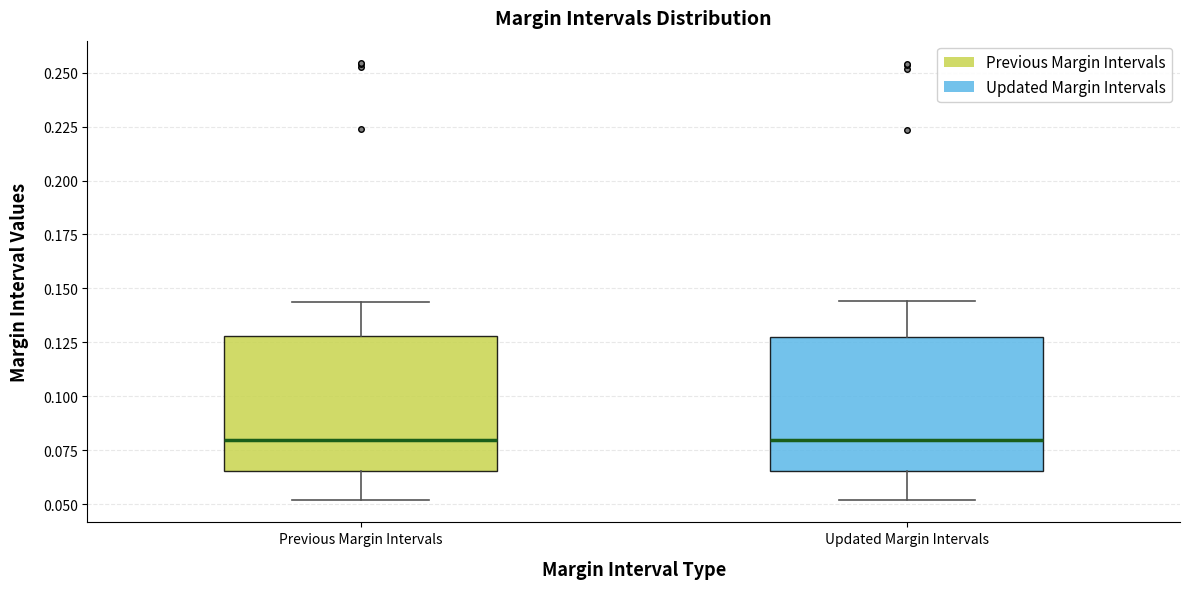

Reading left to right, transcribe this box plot: for each box, give where its median line is, the range the box spans, and where its two whiskers end, as read against the y-axis. The values are not printed on the chart, so give them approximately, as read against the axis.

Previous Margin Intervals: median 0.080, box 0.065 to 0.130, whiskers 0.050 to 0.145
Updated Margin Intervals: median 0.080, box 0.065 to 0.125, whiskers 0.050 to 0.145